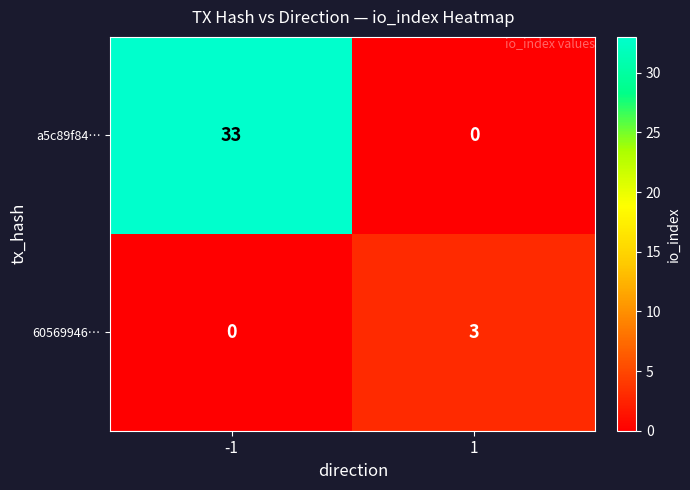

Is it true that a5c89f84… equals 0 at 1?

True